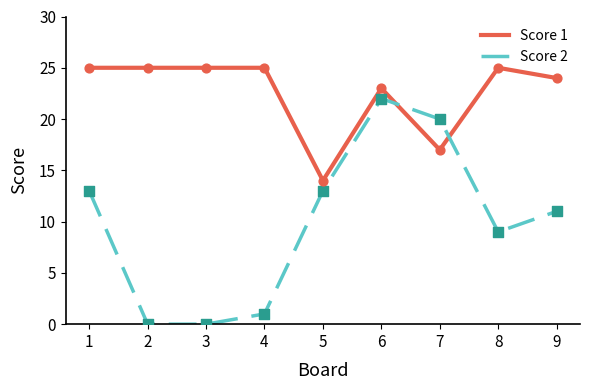

Between 3 and 6, which series saw the biggest shift?

Score 2